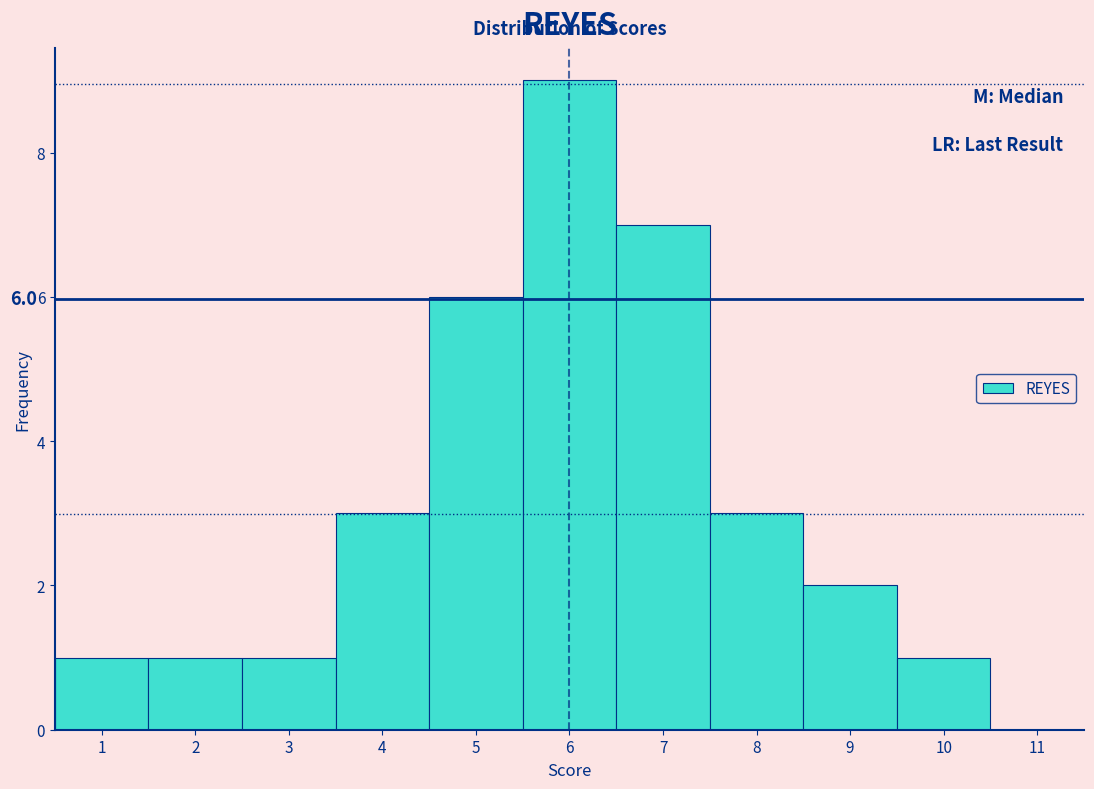

Over which range of the x-axis is the bar tallest?

5.5 to 6.5